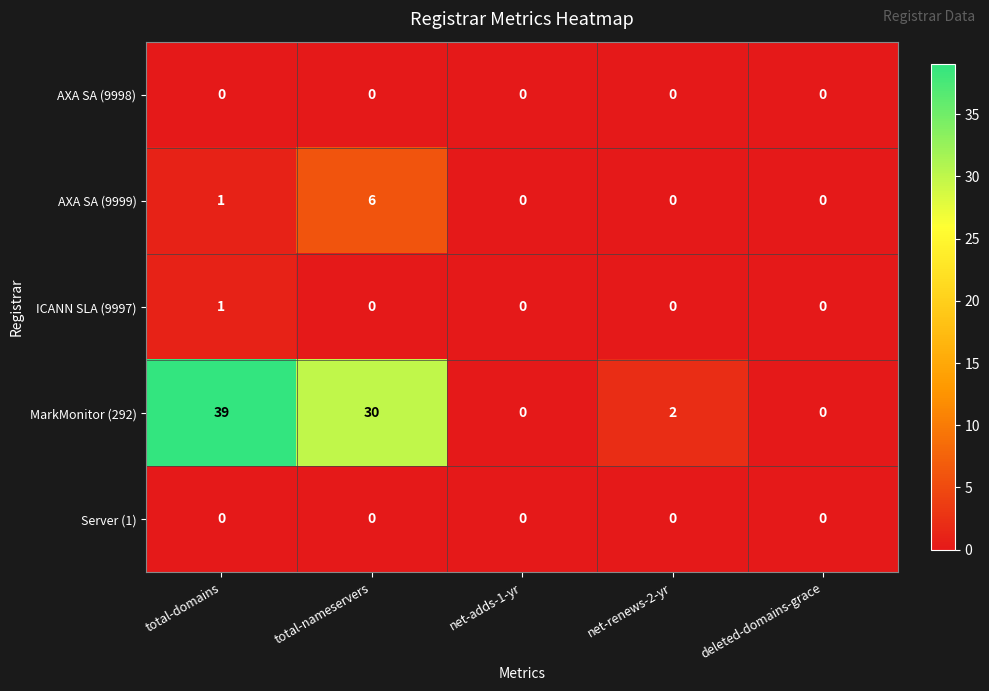

At which label does MarkMonitor (292) reach its peak?

total-domains